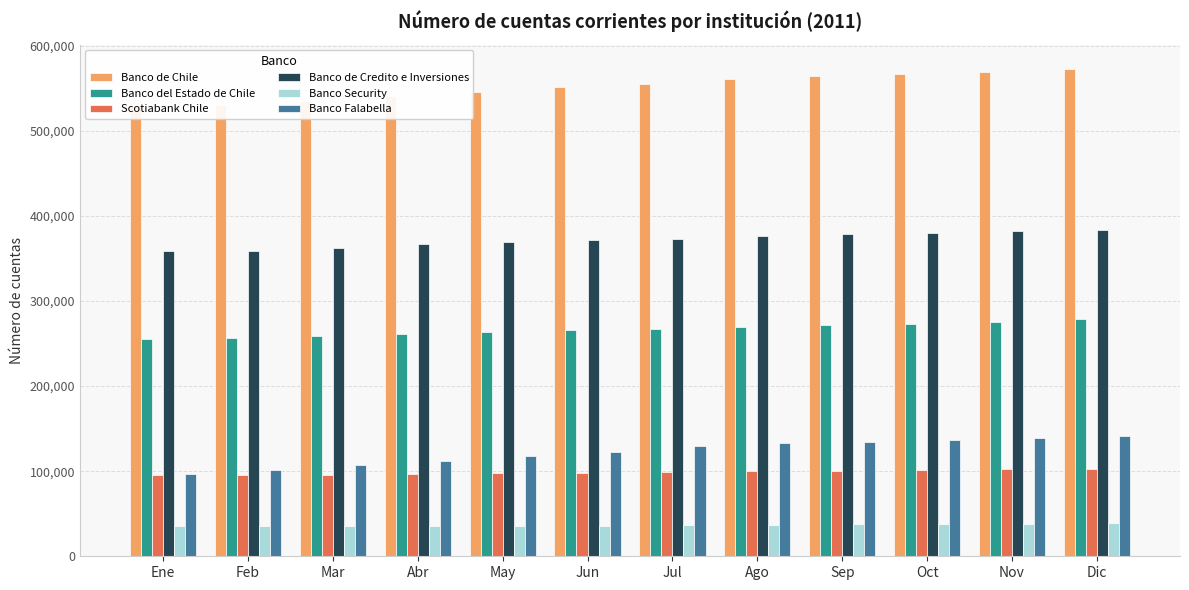

How many values in the Banco Falabella series are below 129425?

6